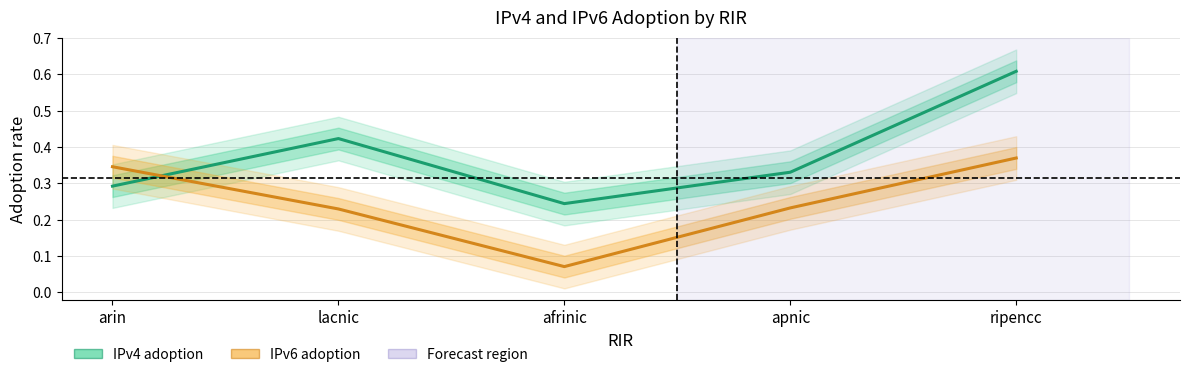

List the labels in order of IPv4 adoption value, largest first.

ripencc, lacnic, apnic, arin, afrinic